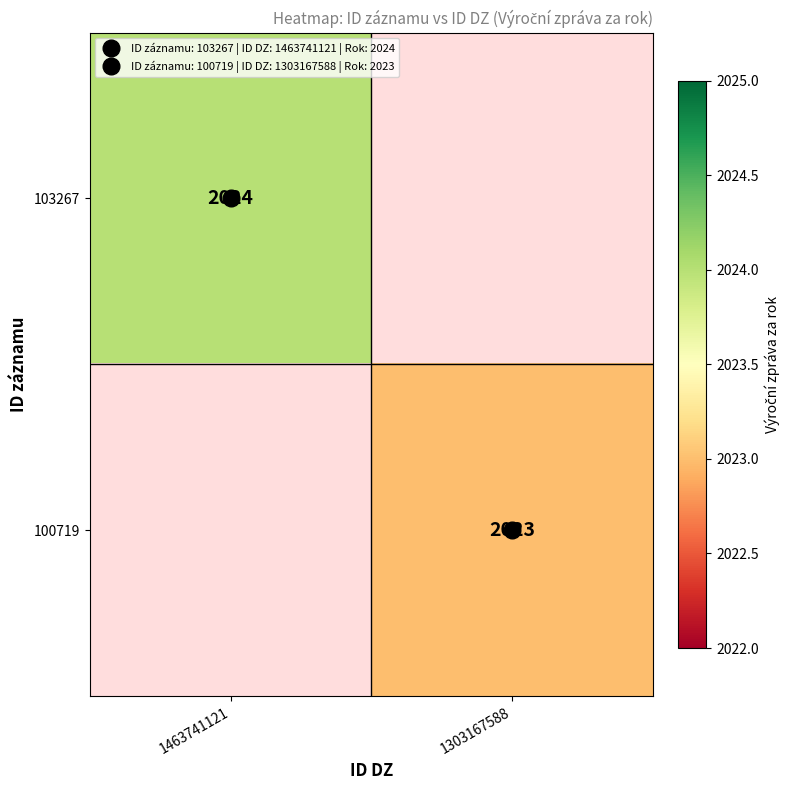

How many categories are shown in the chart?

2